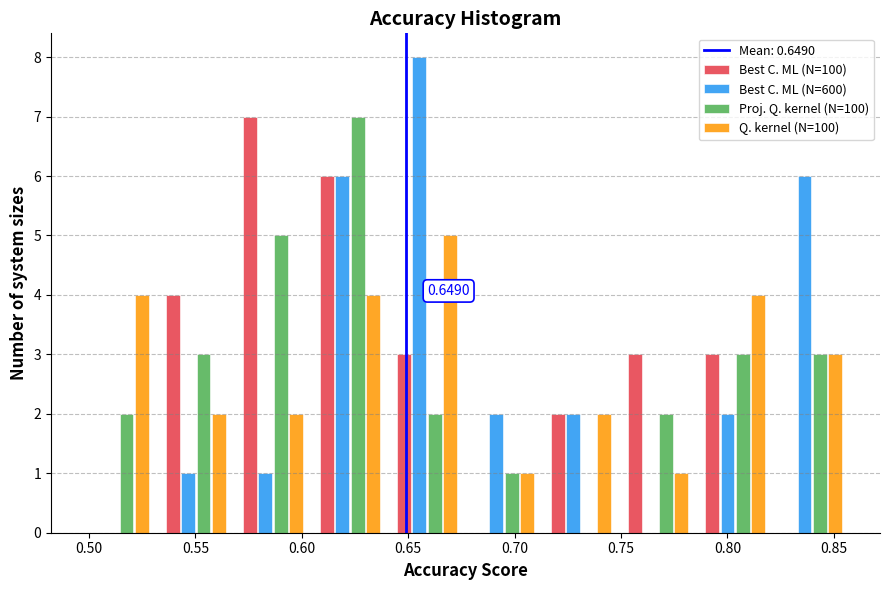

In the Q. kernel (N=100) series, which range on the x-axis has the tallest bar?

0.640 to 0.675